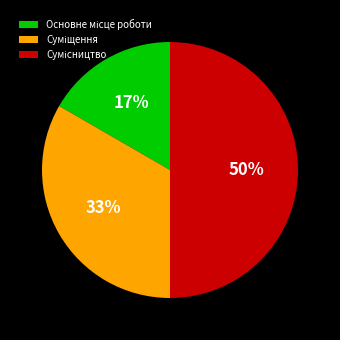

To the nearest percent, what is the difference between the largest and smallest slice percentages?

33%